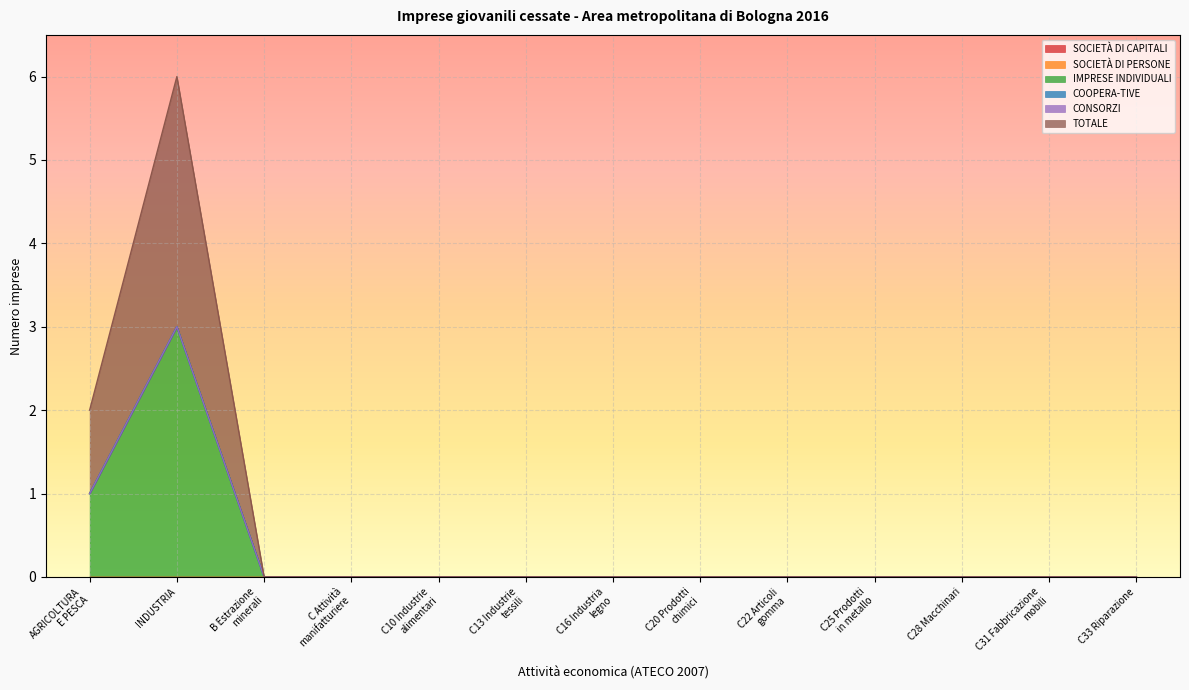

Reading left to right, what are all the values shown in this chart?

SOCIETÀ DI CAPITALI: 0	0	0	0	0	0	0	0	0	0	0	0	0
SOCIETÀ DI PERSONE: 0	0	0	0	0	0	0	0	0	0	0	0	0
IMPRESE INDIVIDUALI: 1	3	0	0	0	0	0	0	0	0	0	0	0
COOPERA-TIVE: 0	0	0	0	0	0	0	0	0	0	0	0	0
CONSORZI: 0	0	0	0	0	0	0	0	0	0	0	0	0
TOTALE: 1	3	0	0	0	0	0	0	0	0	0	0	0